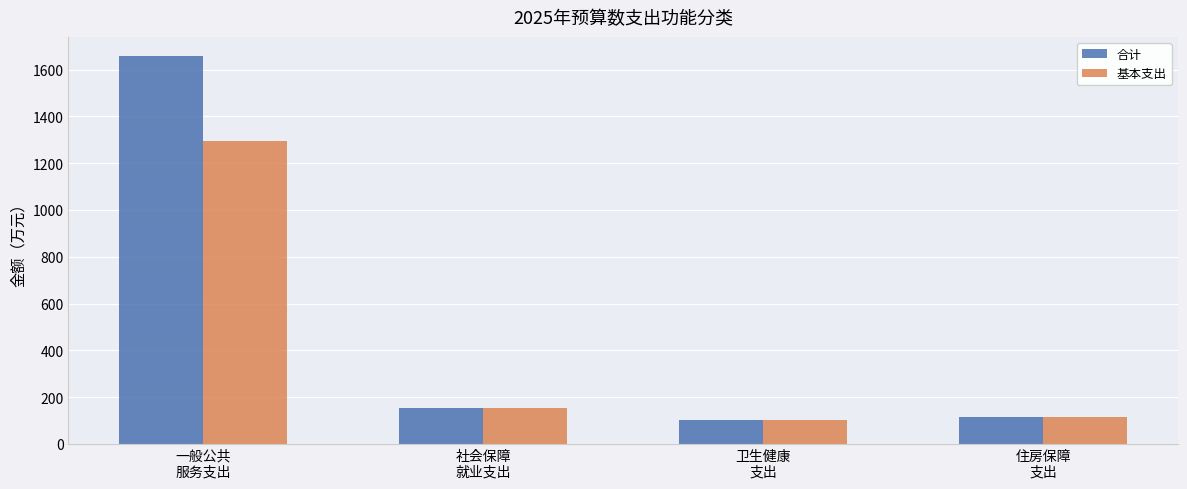

At how many categories does at least one series exceed 1238?

1